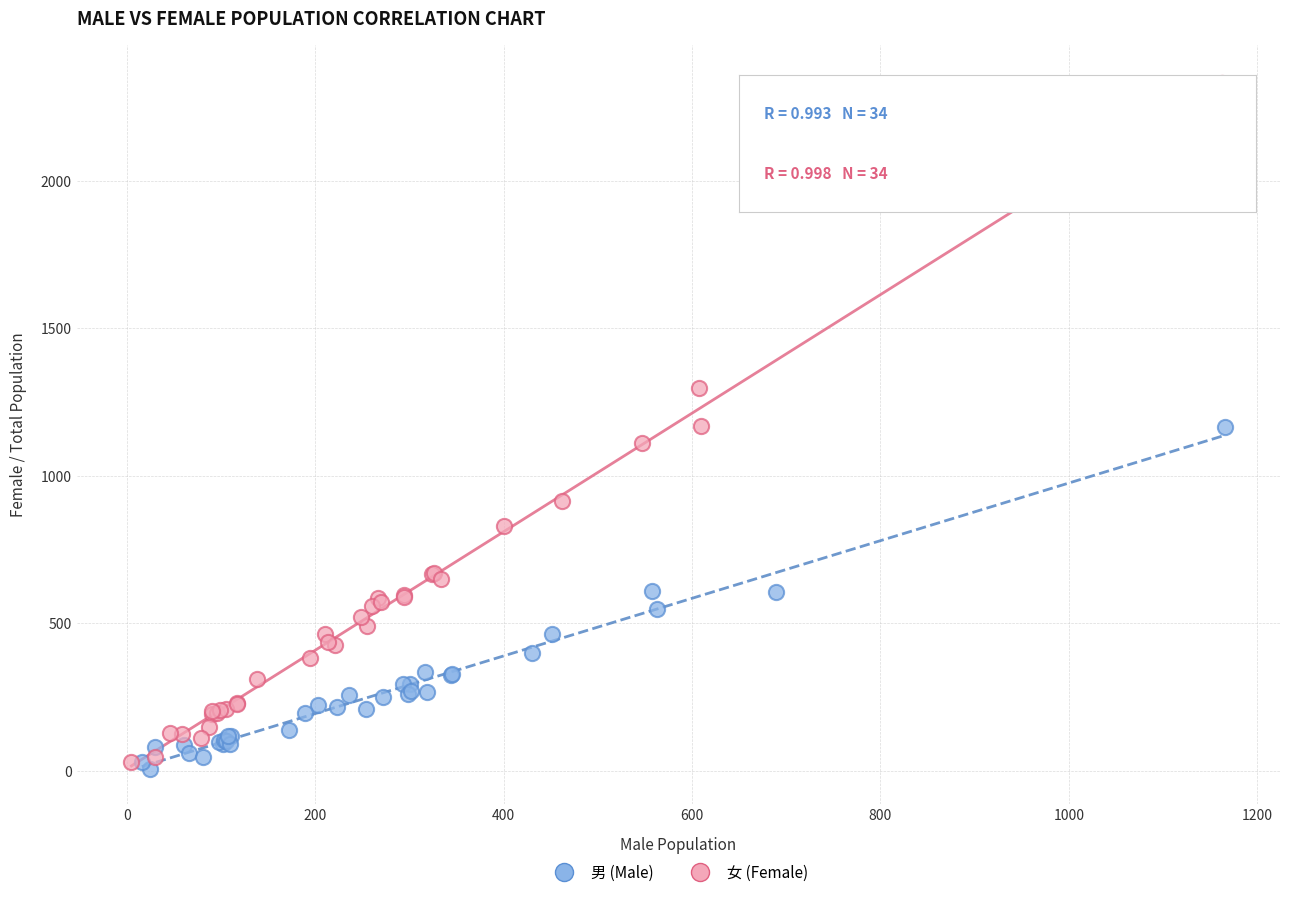

Which series reaches the maximum Y coordinate?

女 (Female)